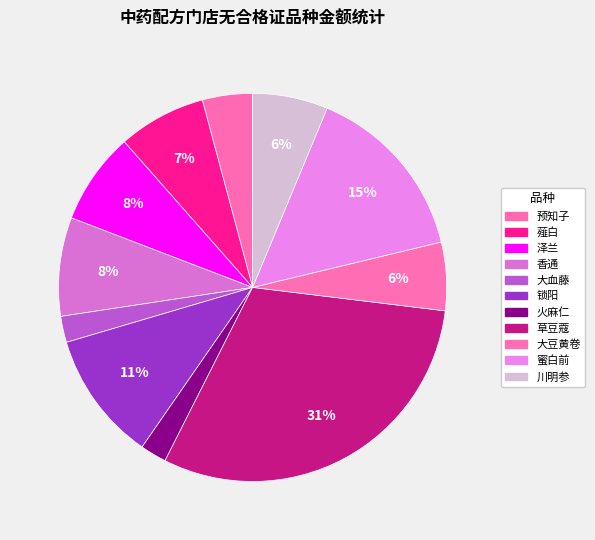

To the nearest percent, what percentage of the pie is 香通?

8%